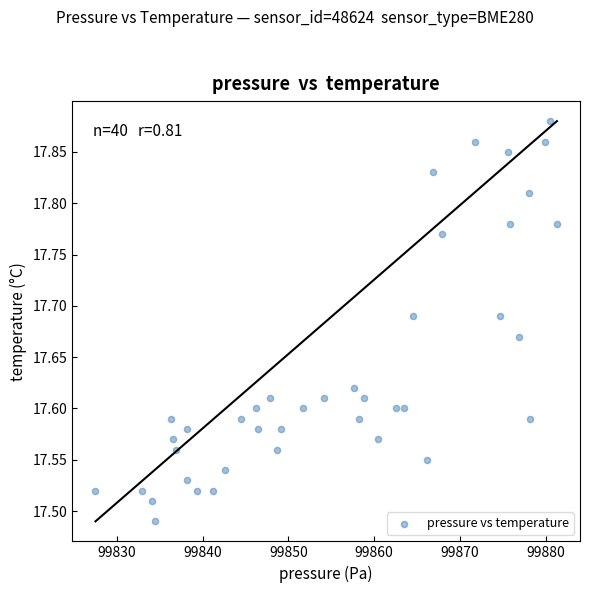

What is the range of Y values (max minus min)?

0.4